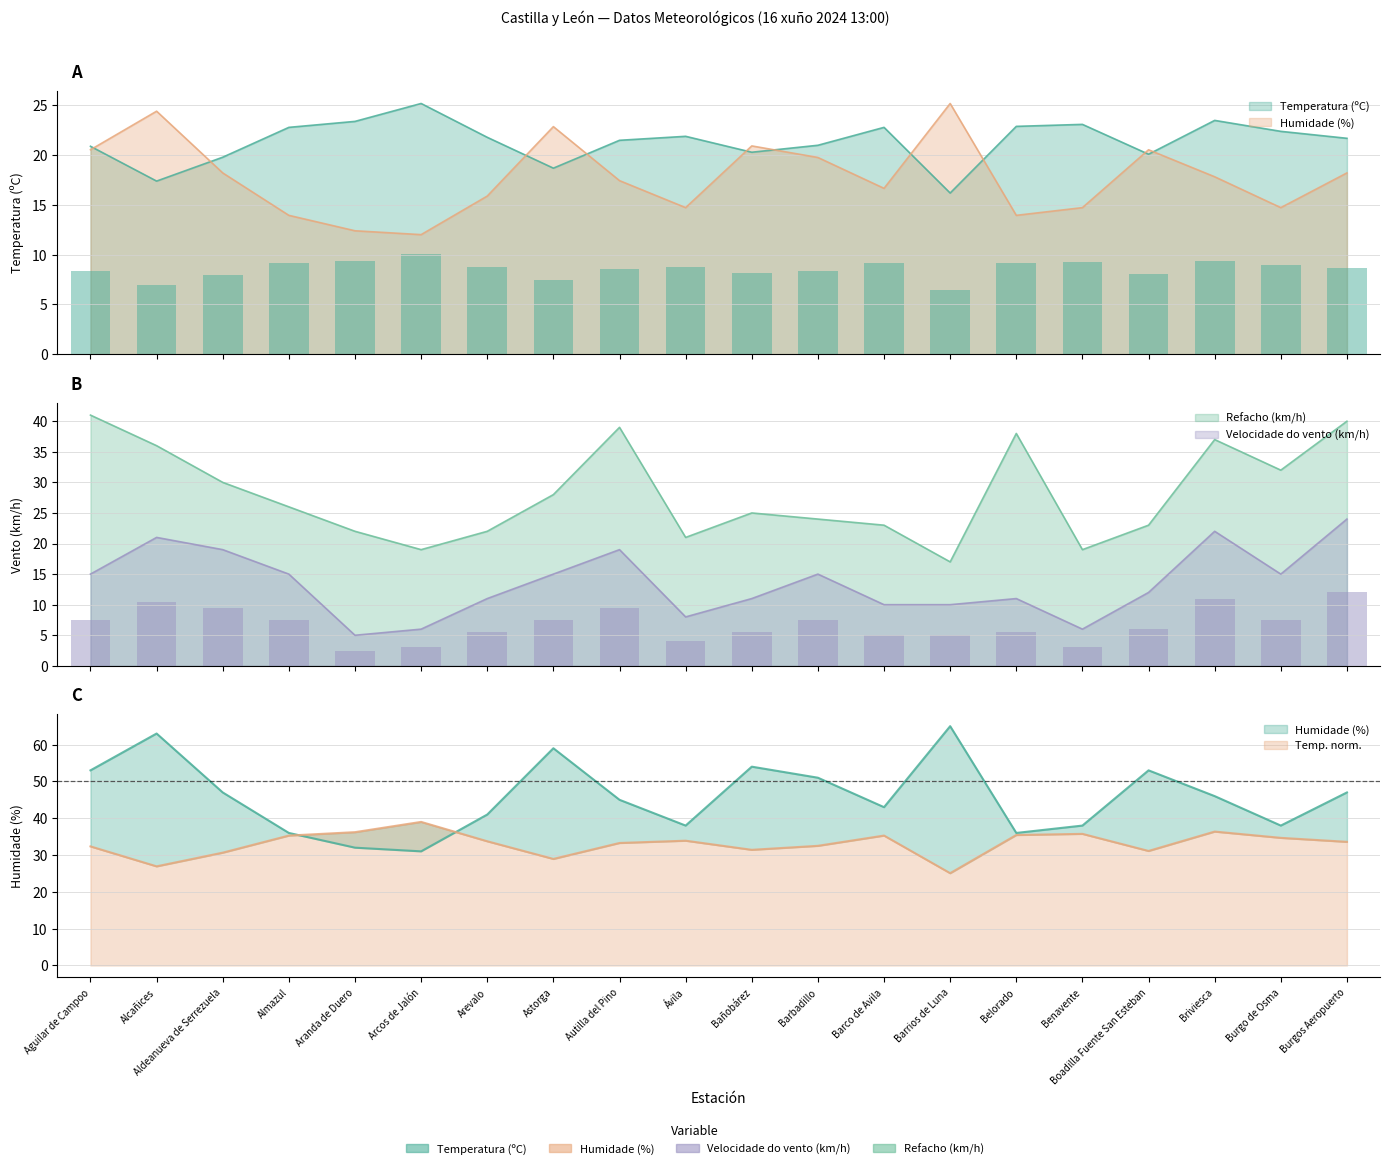

What is the total value across all series at Aldeanueva de Serrezuela?

87.0